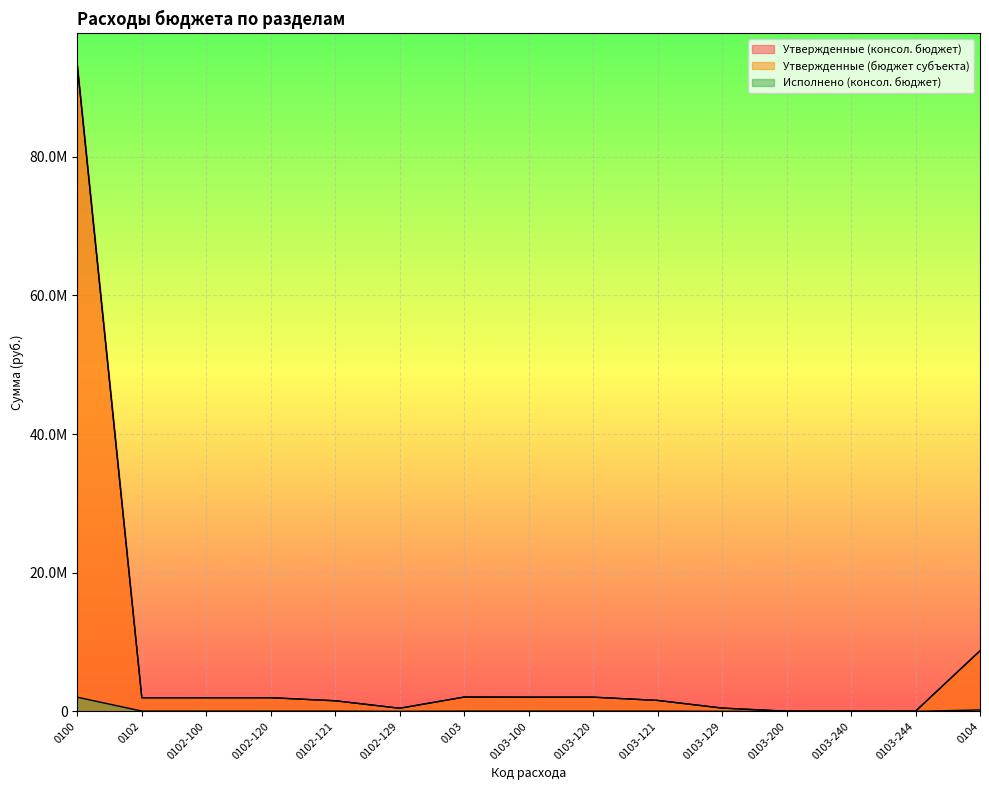

Where does the Утвержденные (бюджет субъекта) series first go above 1963167?

0100